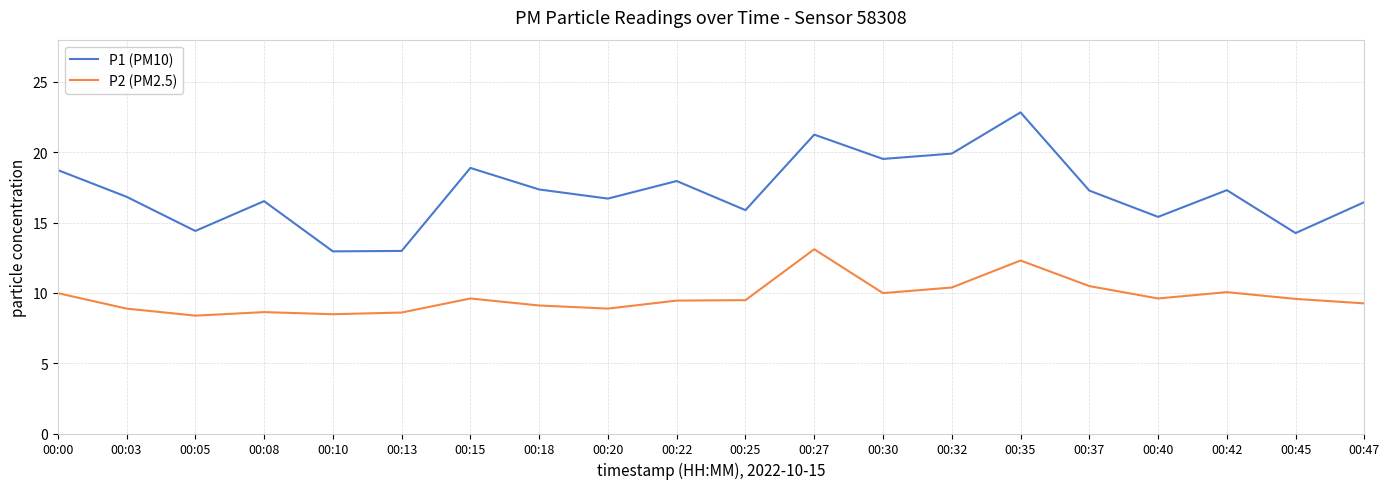

At which category is the sum across all series the highest?

00:35